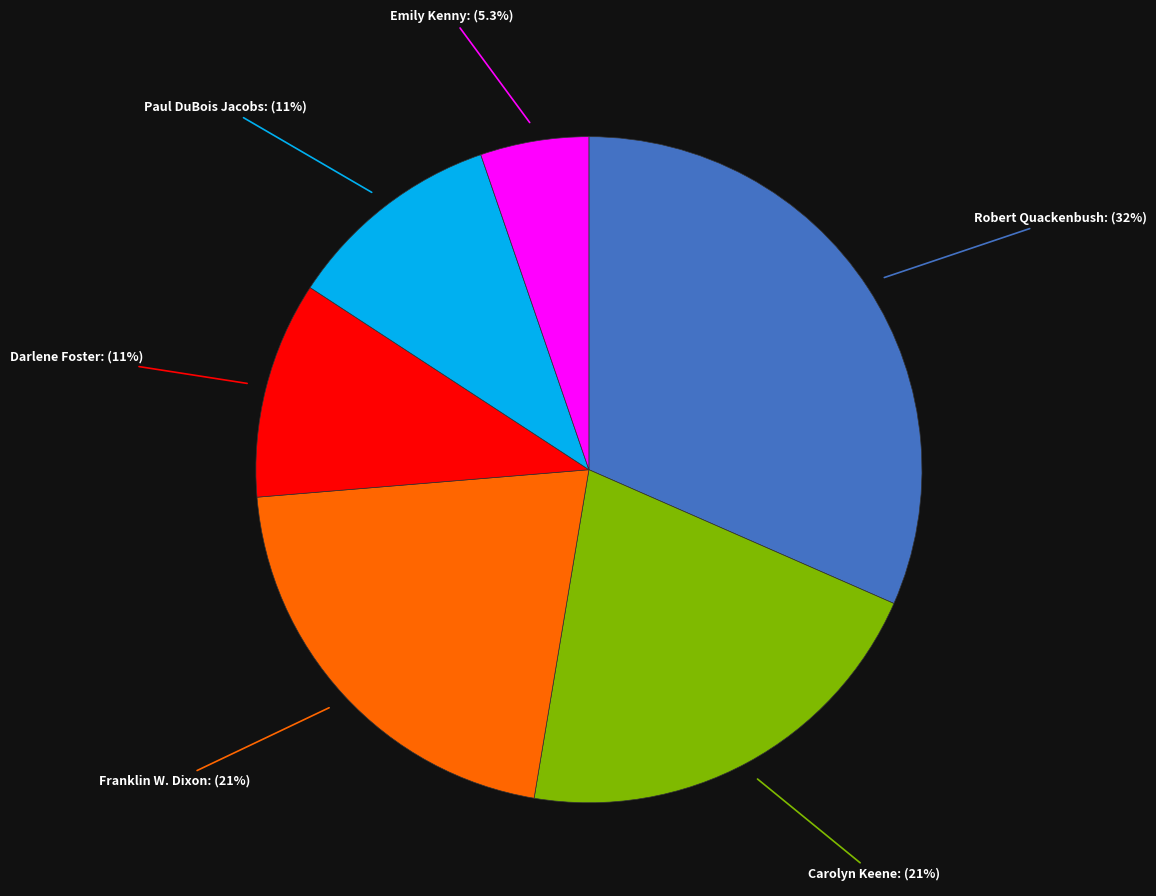

Does any single category account for the majority?

No